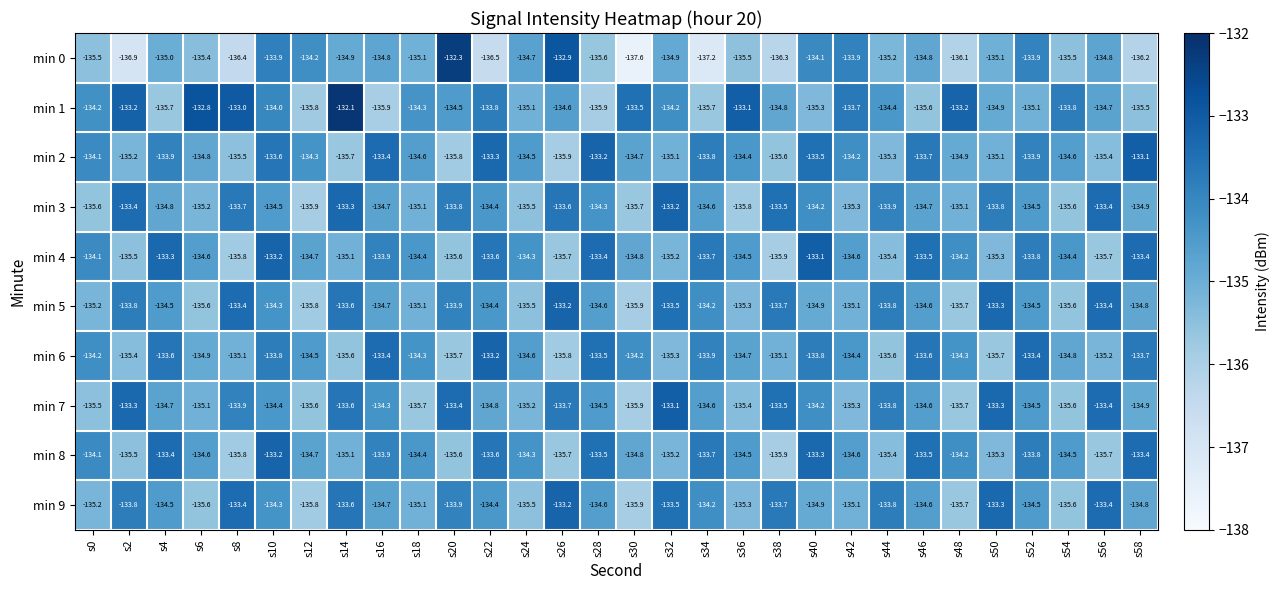

What is the difference between the highest and lowest values at s34?

3.5